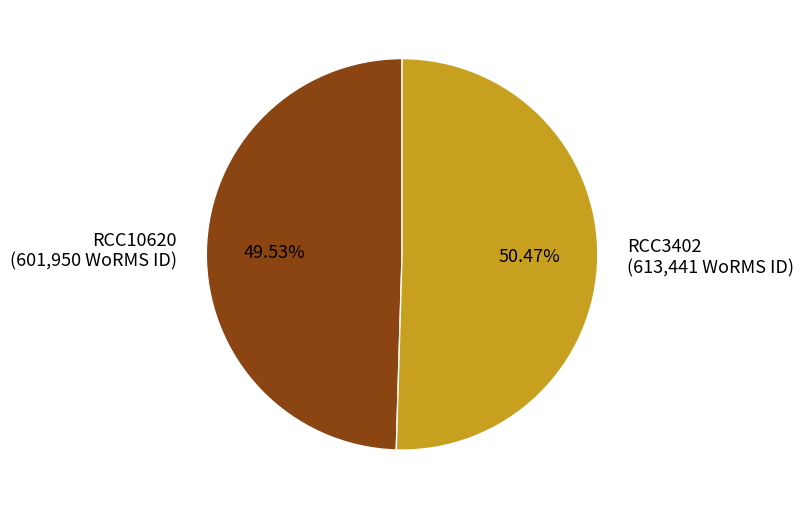

To the nearest percent, what is the average slice percentage?

50%